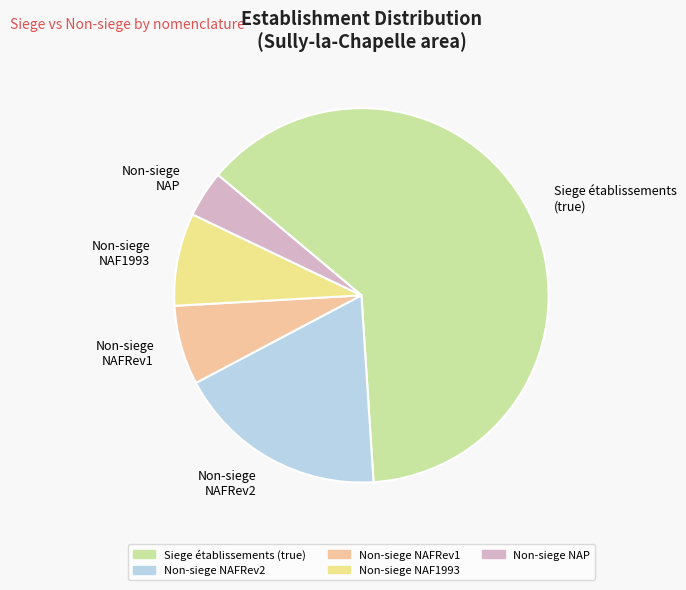

Rank the categories by value from lowest to highest.

Non-siege NAP, Non-siege NAFRev1, Non-siege NAF1993, Non-siege NAFRev2, Siege établissements (true)